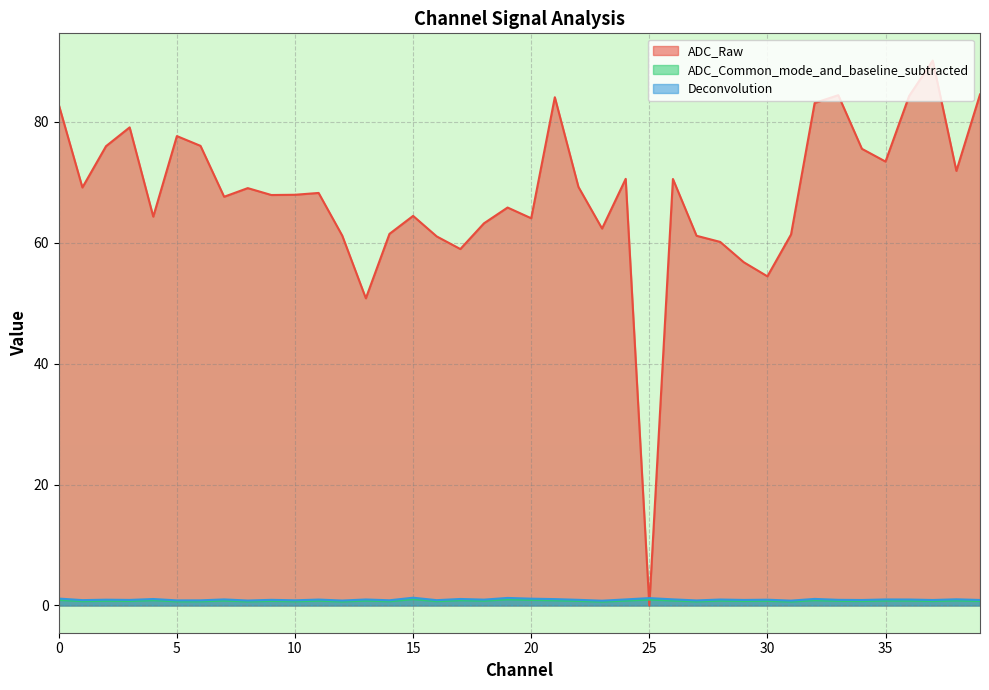

What is the difference between the maximum and minimum values in the ADC_Common_mode_and_baseline_subtracted series?

0.4